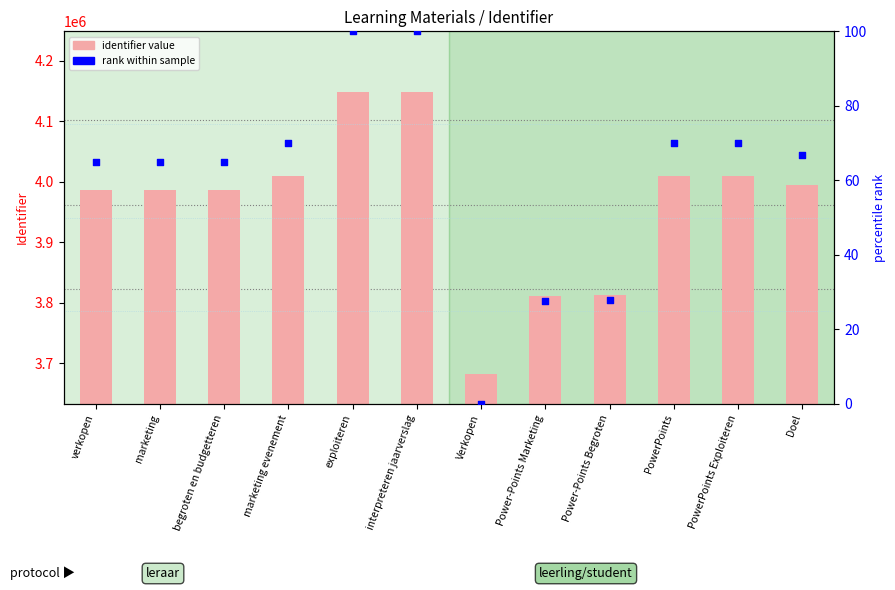

Which series reaches the minimum Y coordinate?

rank within sample